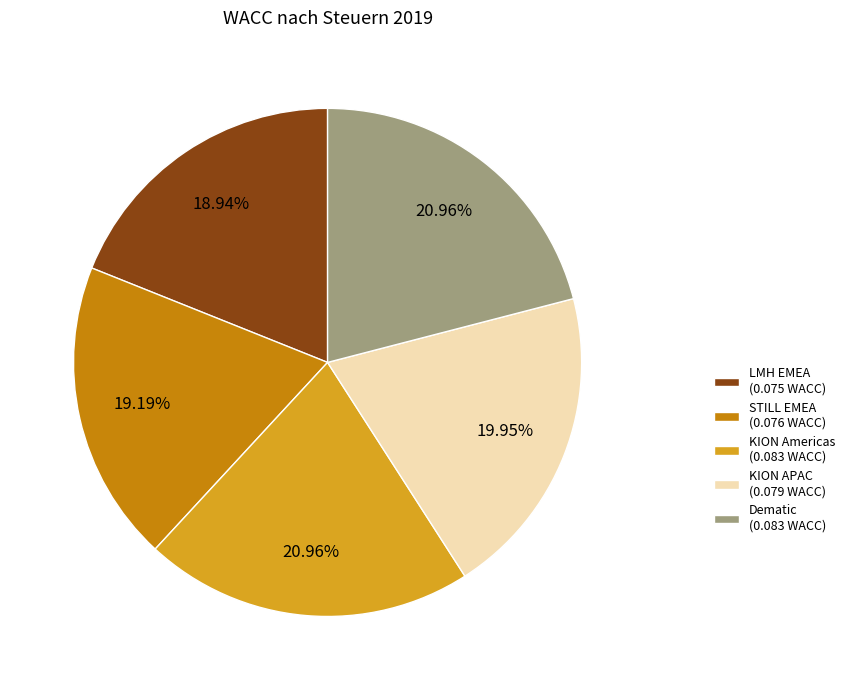

Is there any slice that represents more than half of the pie?

No